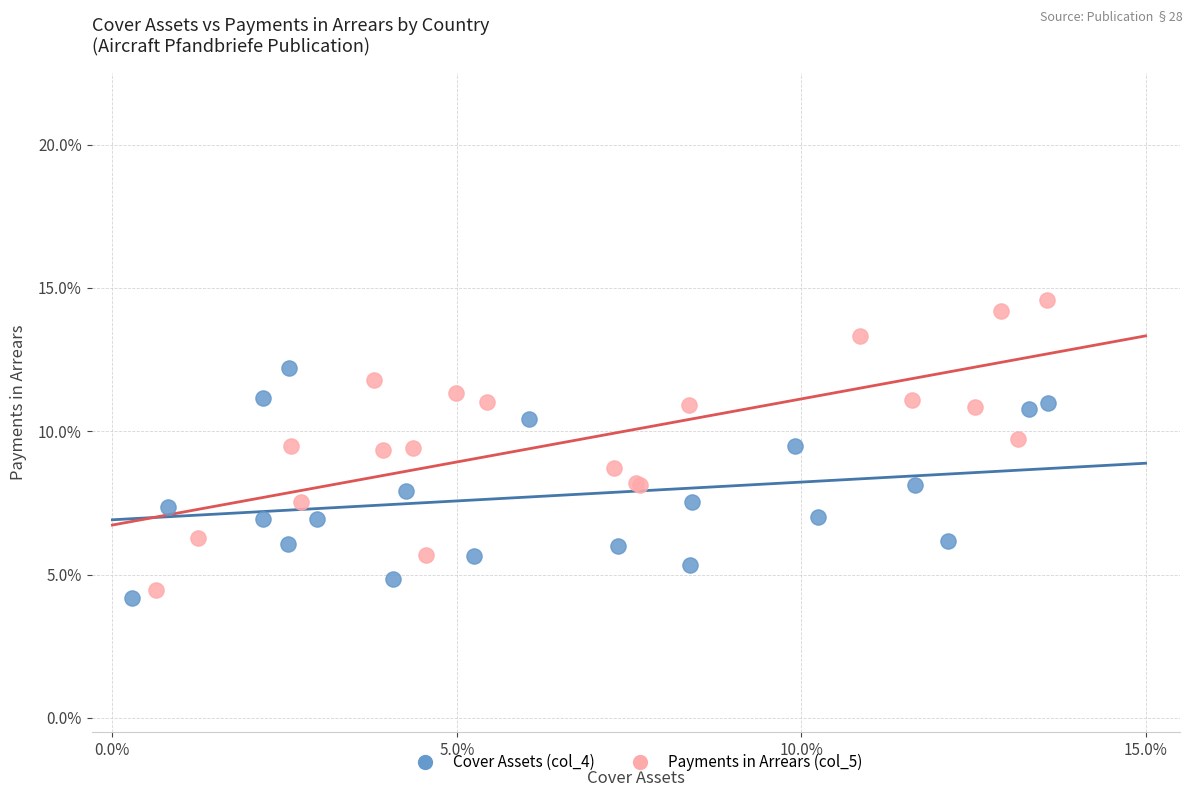

What are all the series names shown in the legend?

Cover Assets (col_4), Payments in Arrears (col_5)